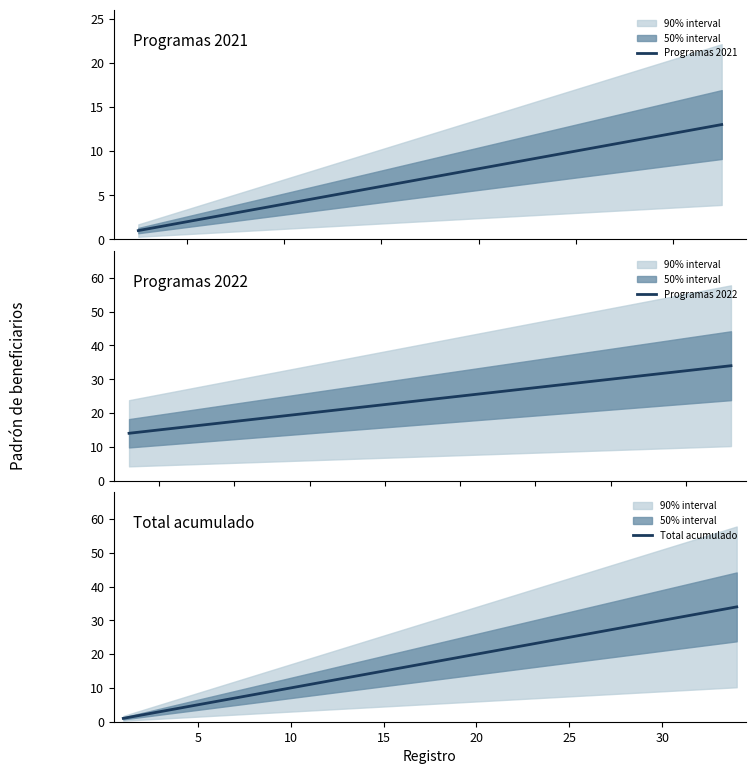

What is the ratio of the value at 6 to the value at 13?

0.5